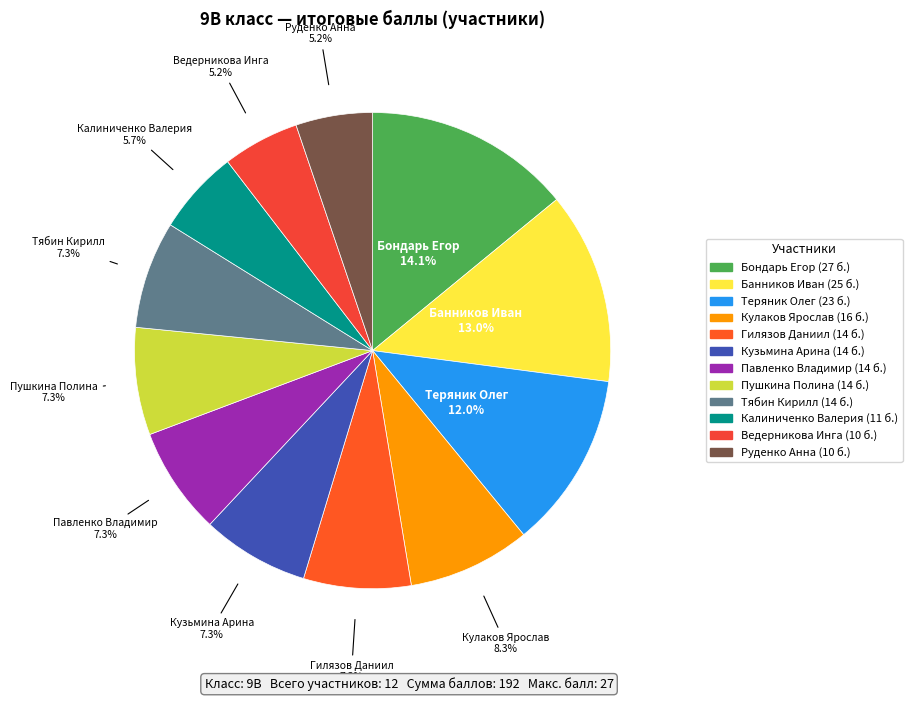

Does Кузьмина Арина represent more than half of the total?

No